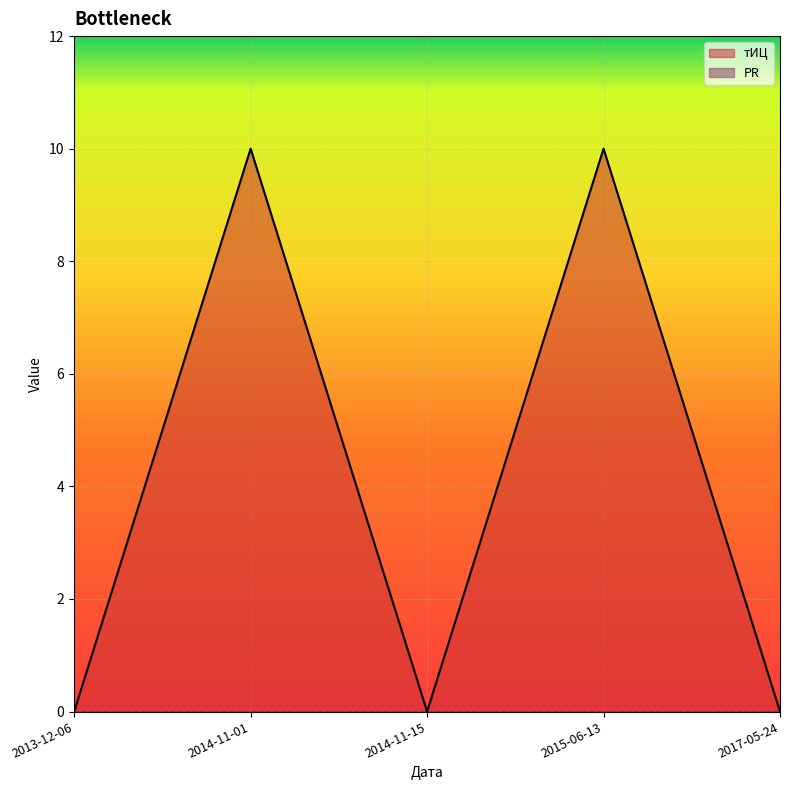

What is the difference between the second highest and minimum values?

10